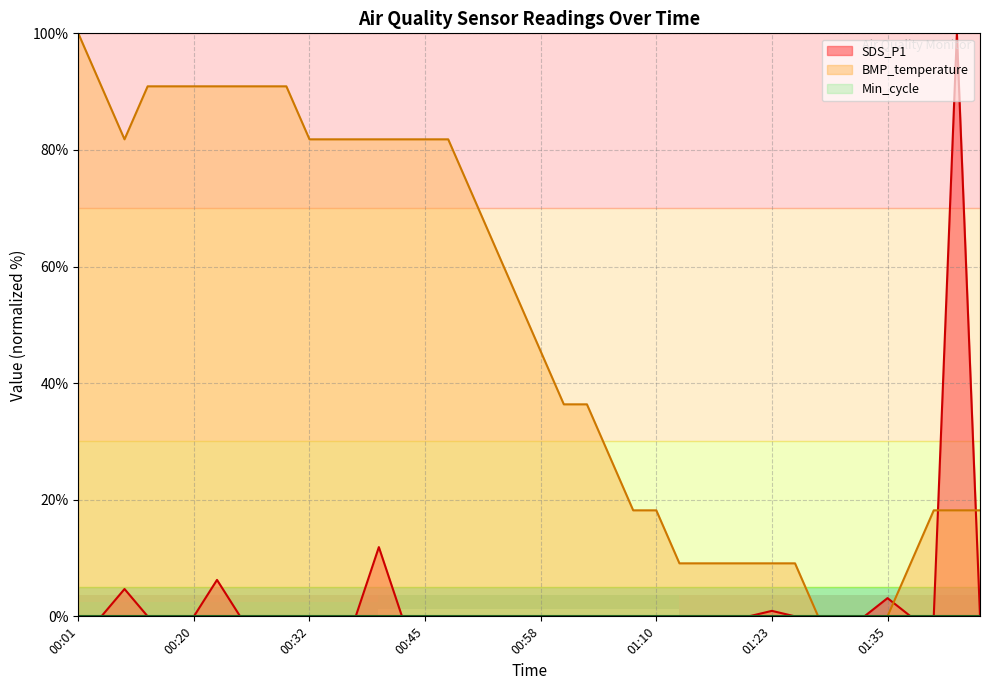

At which label does BMP_temperature reach its peak?

00:01